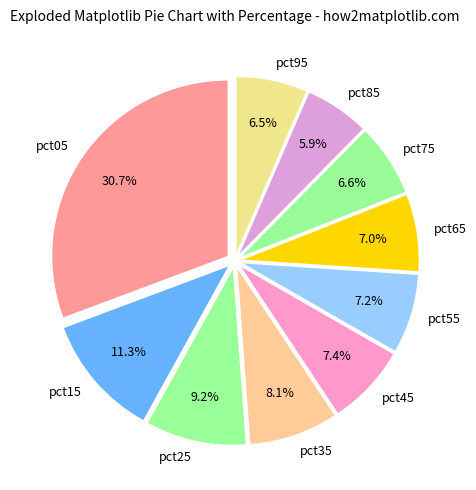

Count the number of slices in the pie.

10